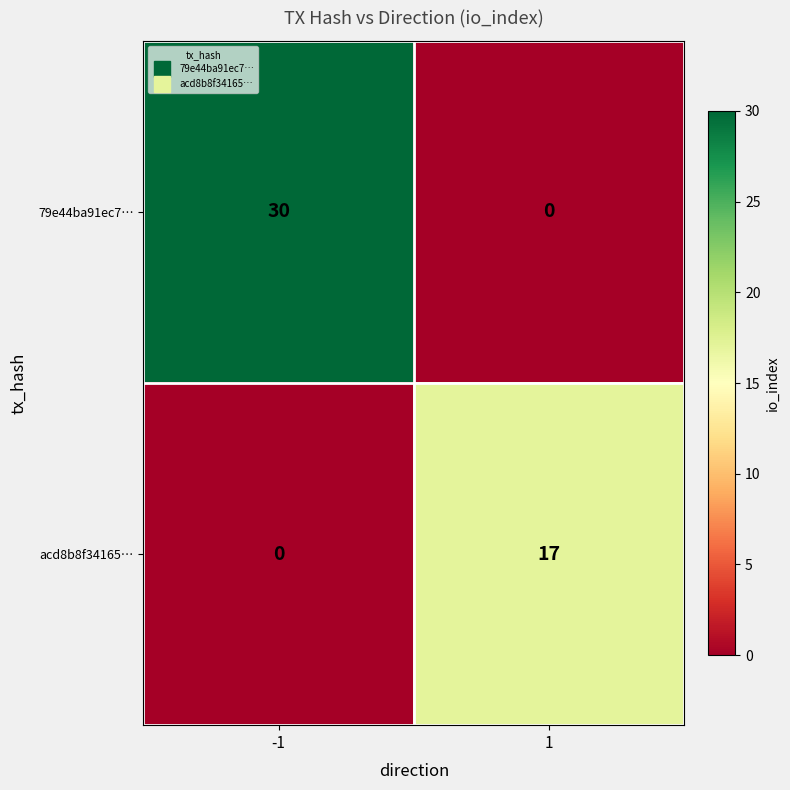

At 1, list the series in order from smallest to largest.

79e44ba91ec7…, acd8b8f34165…